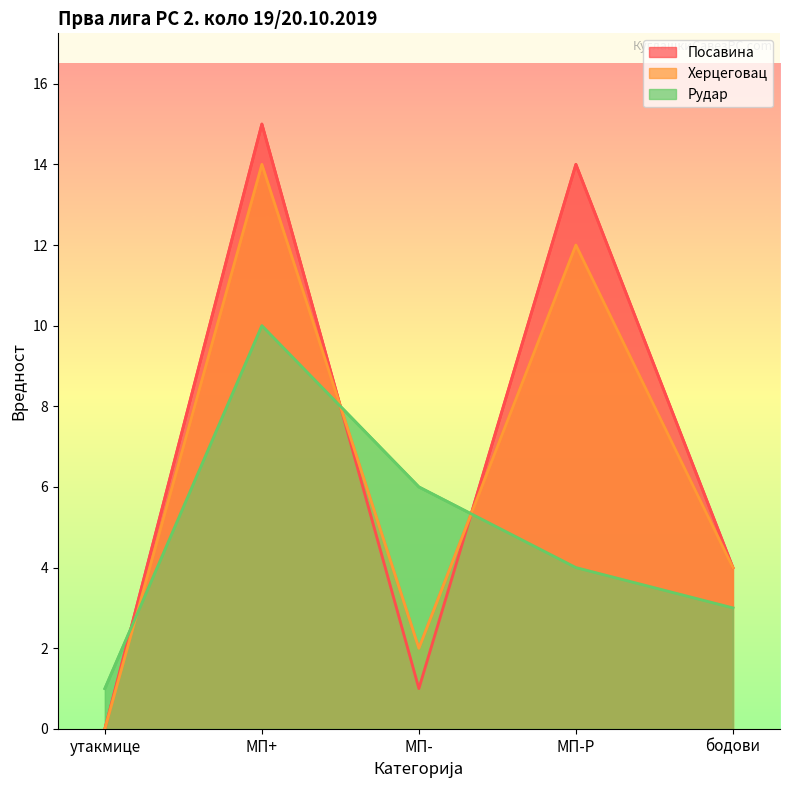

Rank the series at утакмице from lowest to highest value.

Посавина, Херцеговац, Рудар